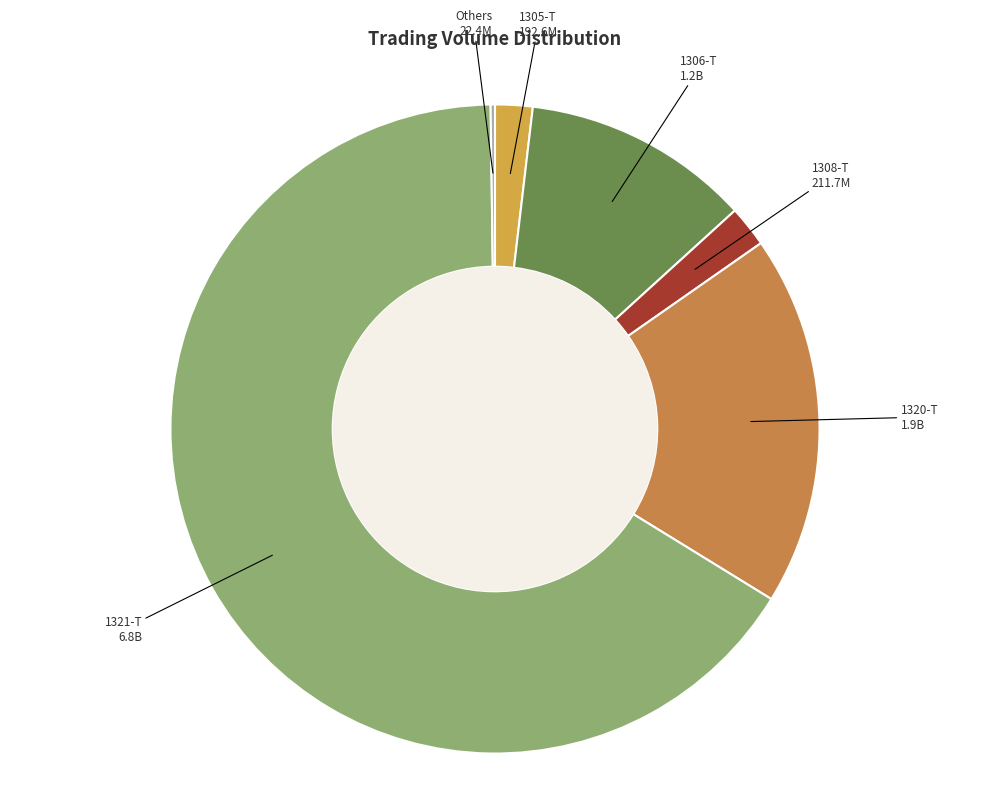

Which slice represents more than half of the pie?

1321-T